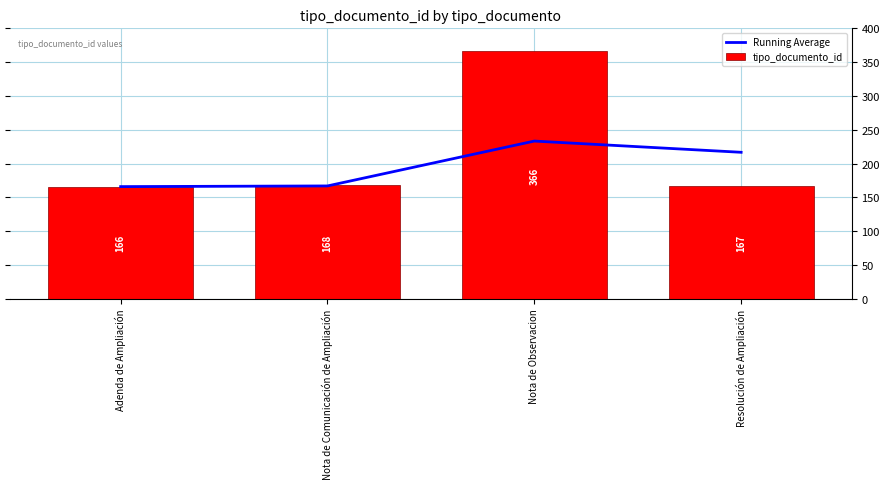

What is the label of the 4th bar from the left?

Resolución de Ampliación